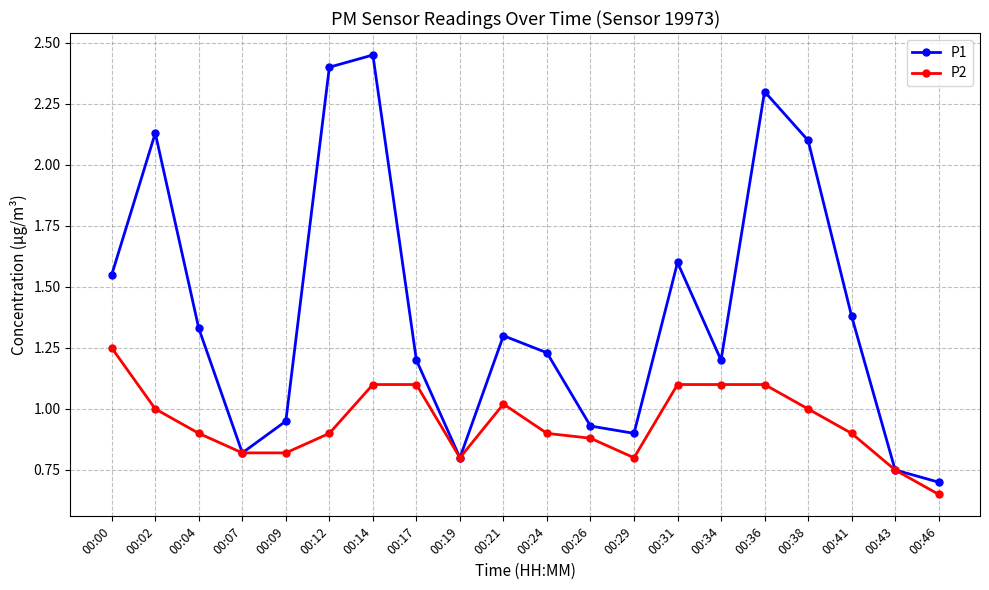

Is it true that P1 equals 0.9 at 00:38?

False